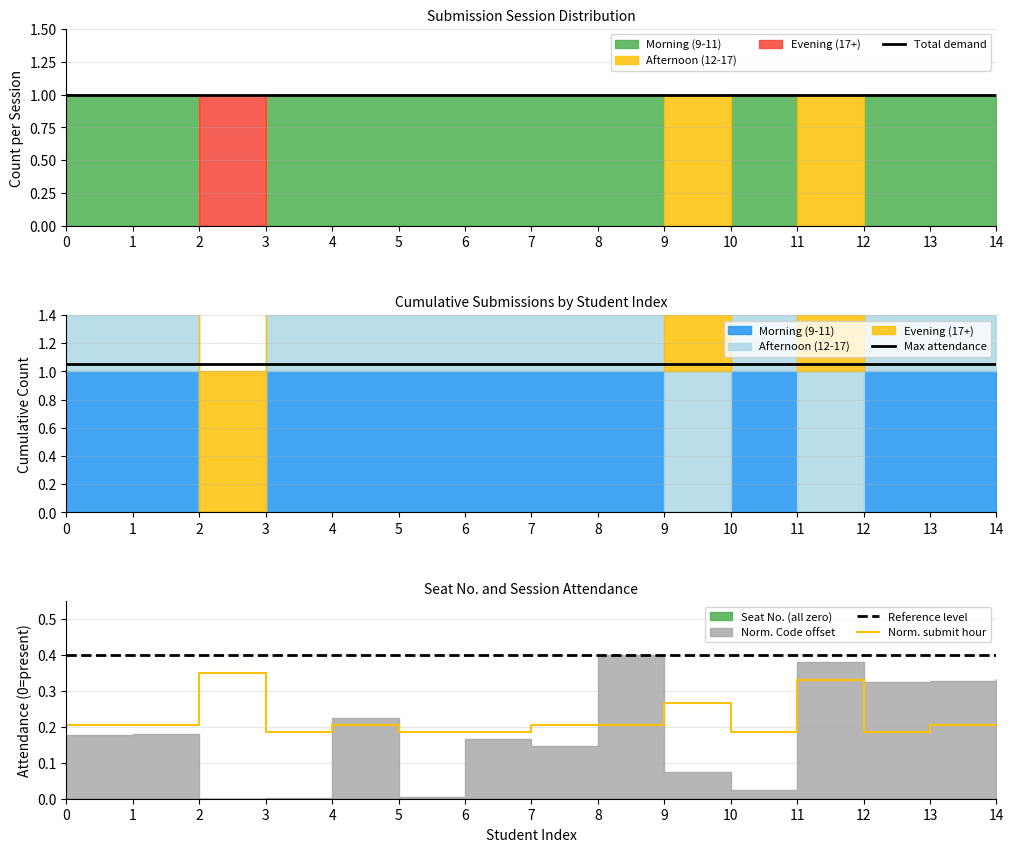

At how many categories does at least one series exceed 0?

15